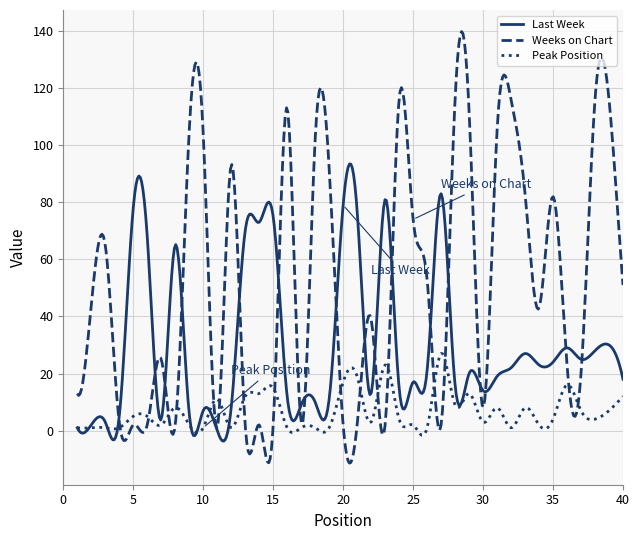

What is the minimum value shown in the chart?

-11.4